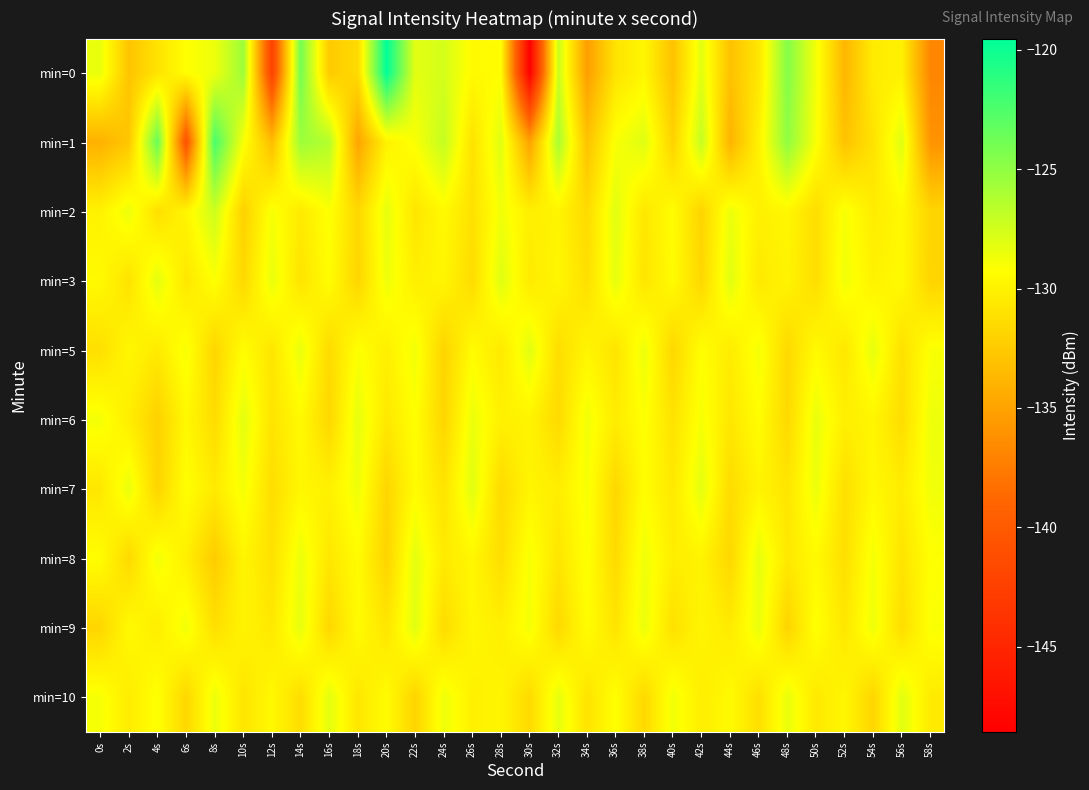

Which series has the largest range (max minus min)?

min=0